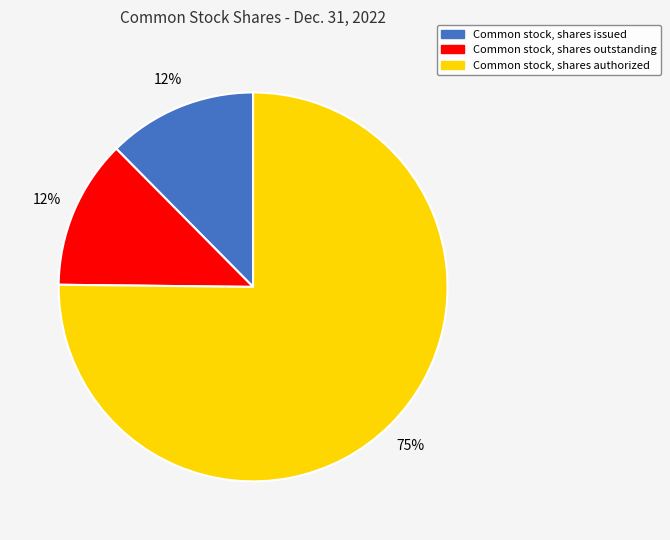

To the nearest percent, what percentage of the pie is Common stock, shares issued?

12%